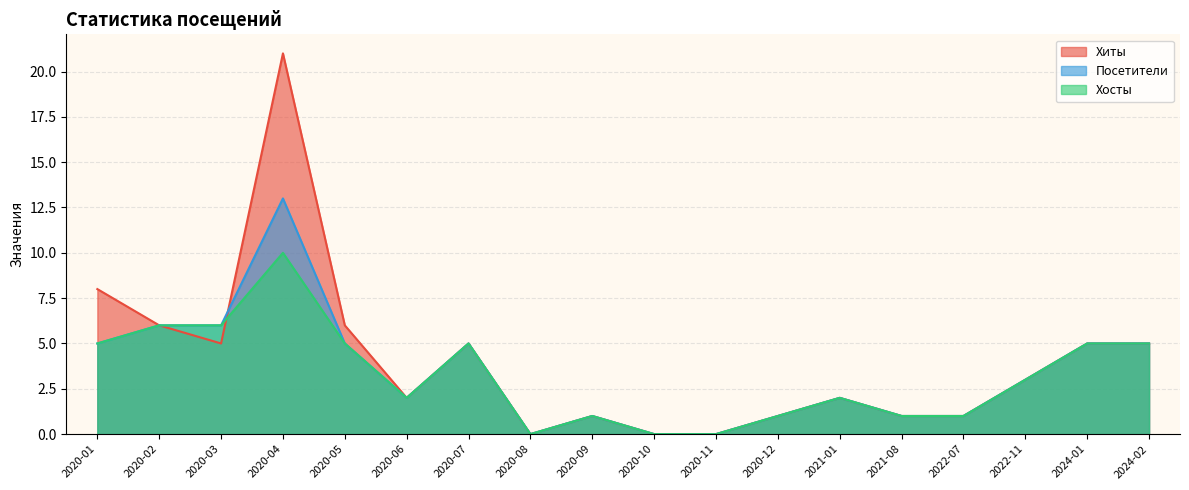

List the series in order of their overall mean, highest first.

Хиты, Посетители, Хосты